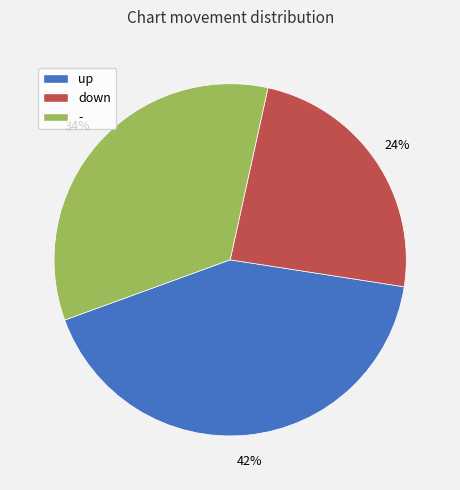

Which has a higher value, down or -?

-